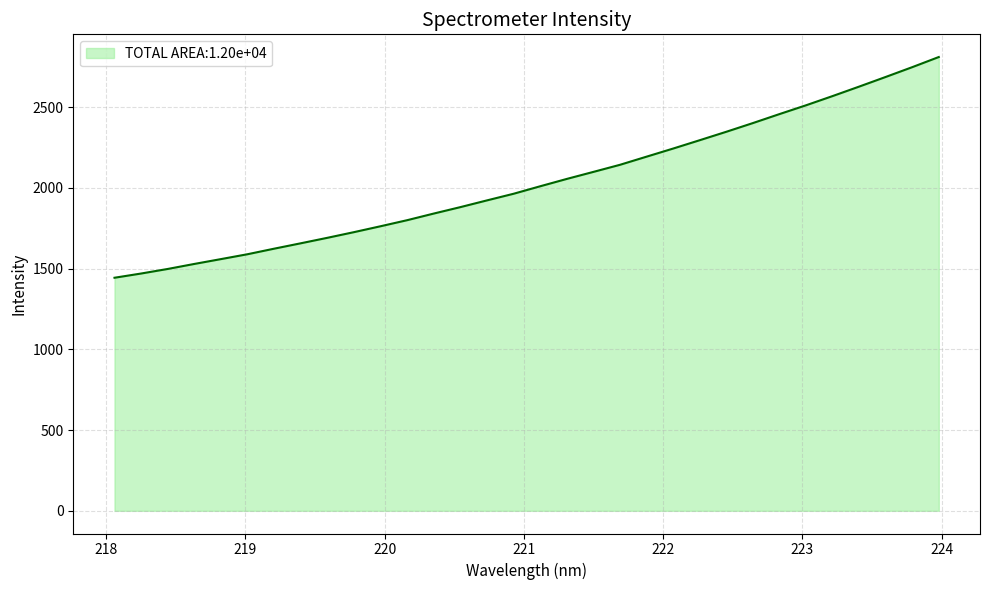

How many lines are shown in the chart?

1